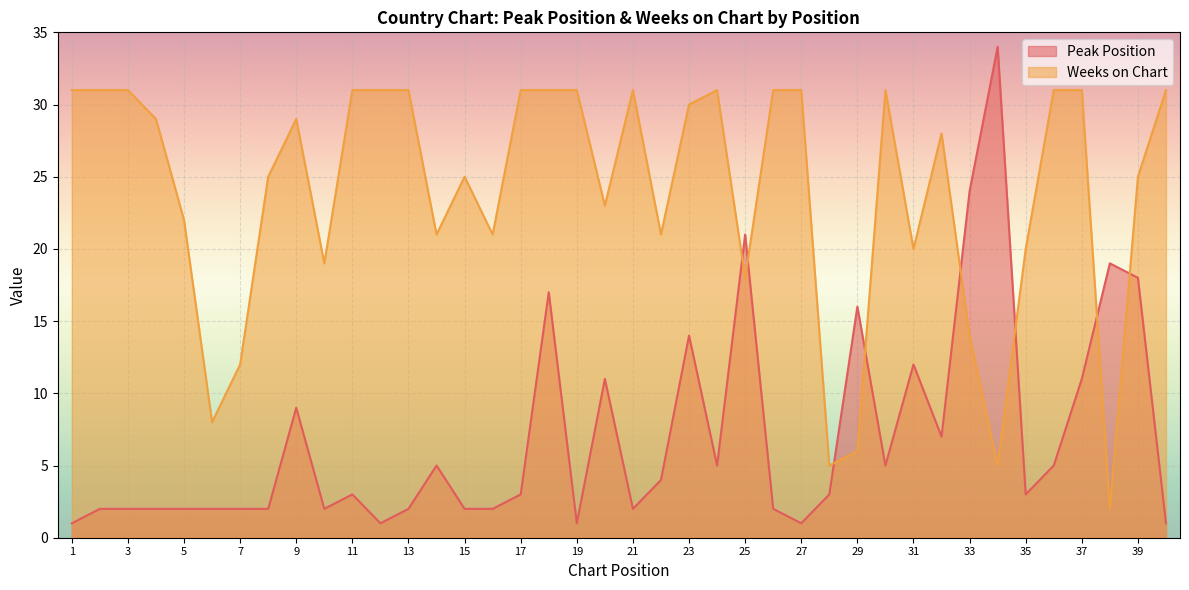

Reading left to right, extract all data points from this chart.

Peak Position: 1	2	2	2	2	2	2	2	9	2	3	1	2	5	2	2	3	17	1	11	2	4	14	5	21	2	1	3	16	5	12	7	24	34	3	5	11	19	18	1
Weeks on Chart: 31	31	31	29	22	8	12	25	29	19	31	31	31	21	25	21	31	31	31	23	31	21	30	31	18	31	31	5	6	31	20	28	14	5	20	31	31	2	25	31